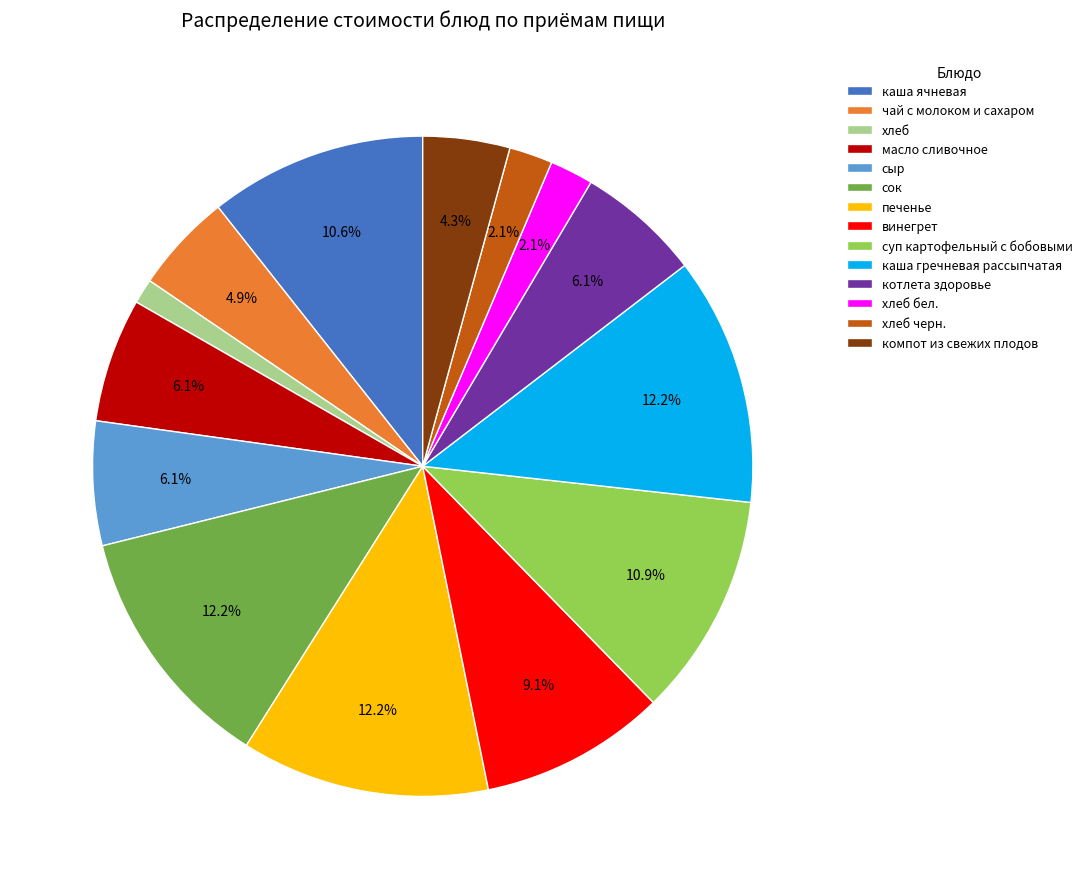

Which has a higher value, хлеб бел. or компот из свежих плодов?

компот из свежих плодов